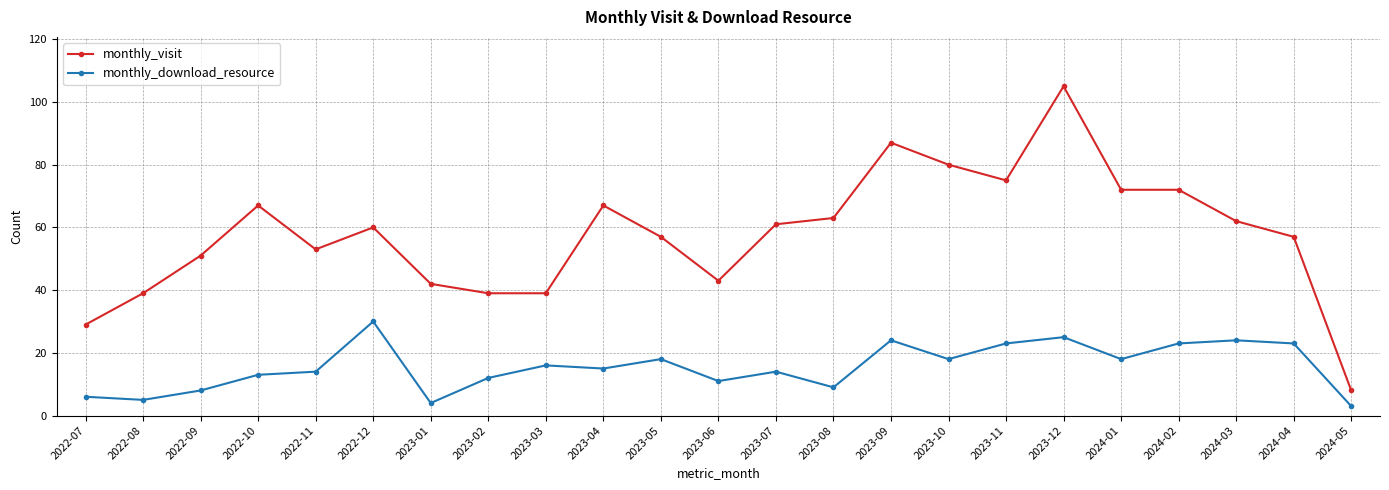

Is it true that monthly_visit equals 120 at 2023-09?

False